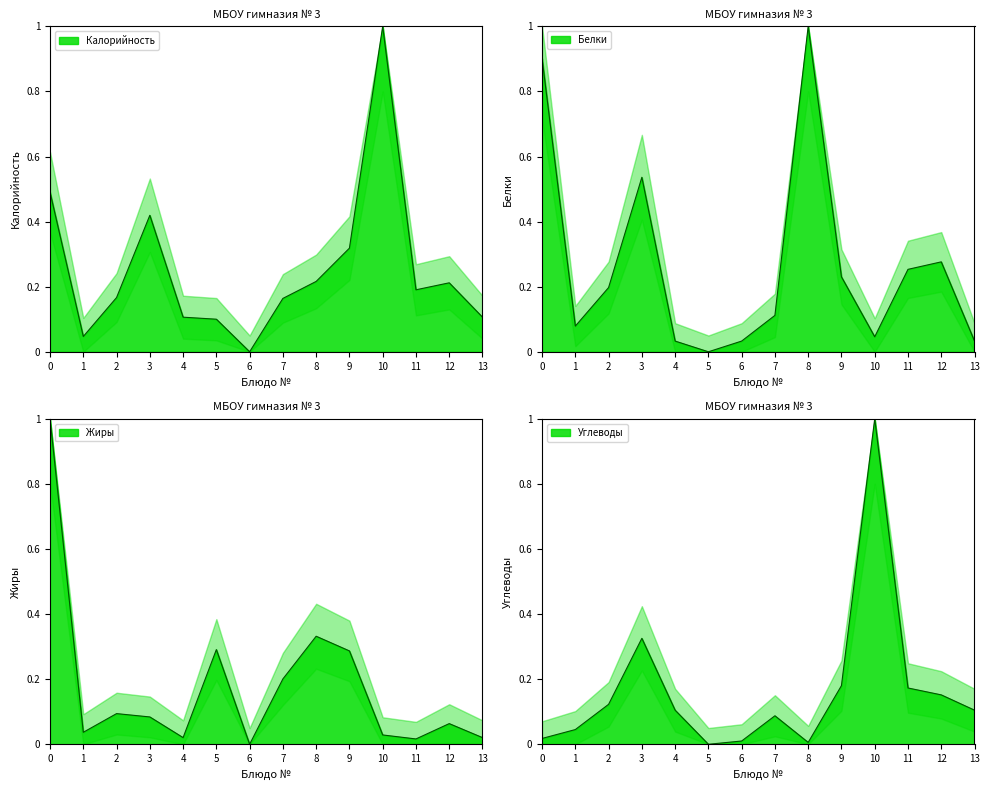

How many values in Калорийность are above zero?

13